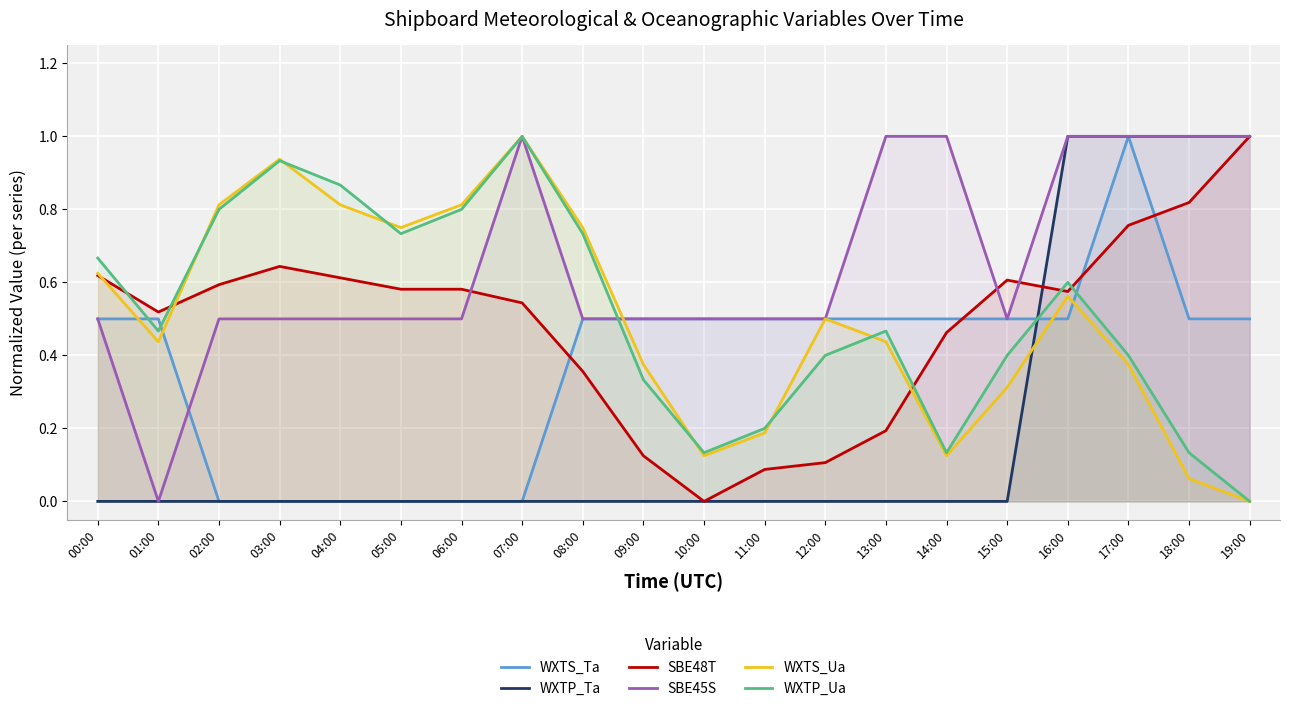

How many times do SBE45S and WXTS_Ta cross each other?

5